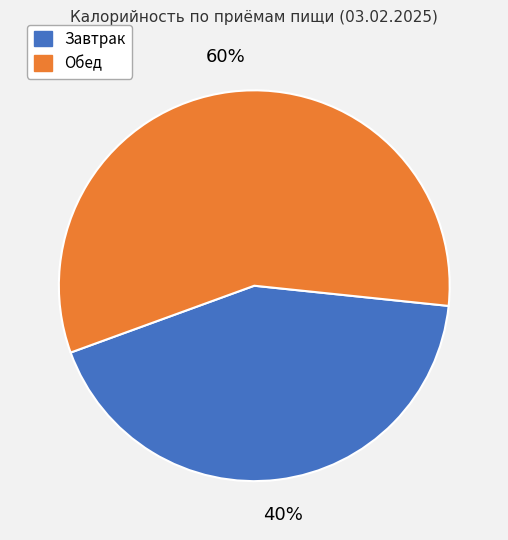

What percentage do Обед and Завтрак together represent?

100.0%